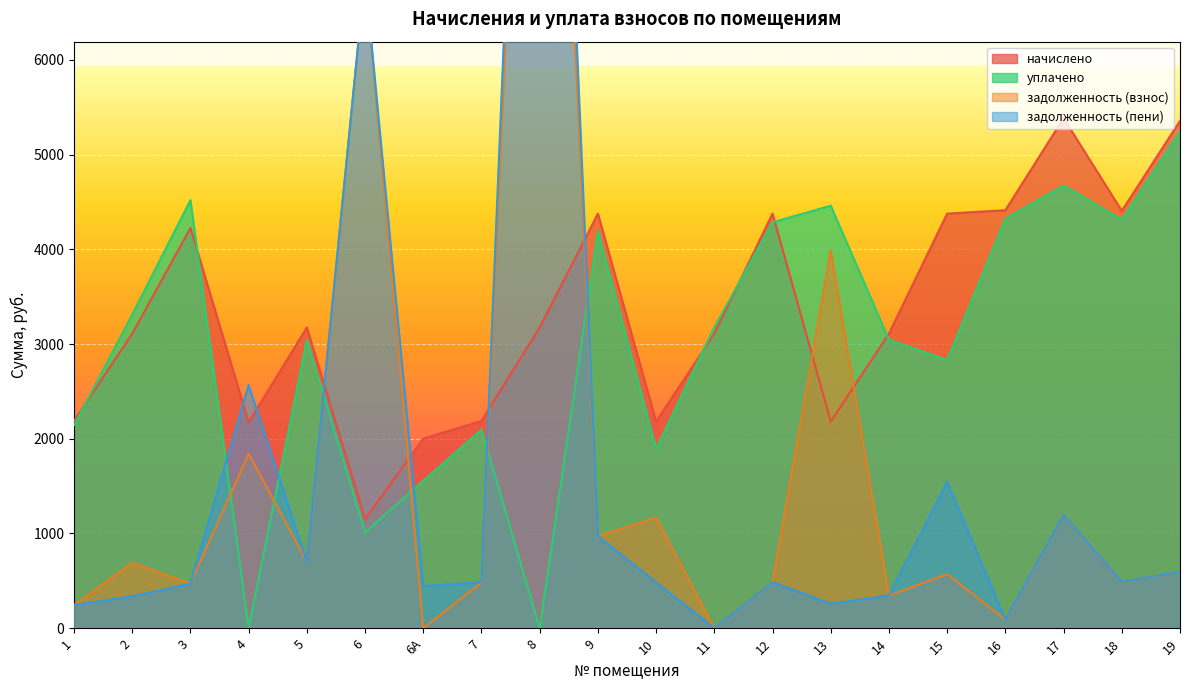

How many values in the задолженность (взнос) series exceed 594?

10